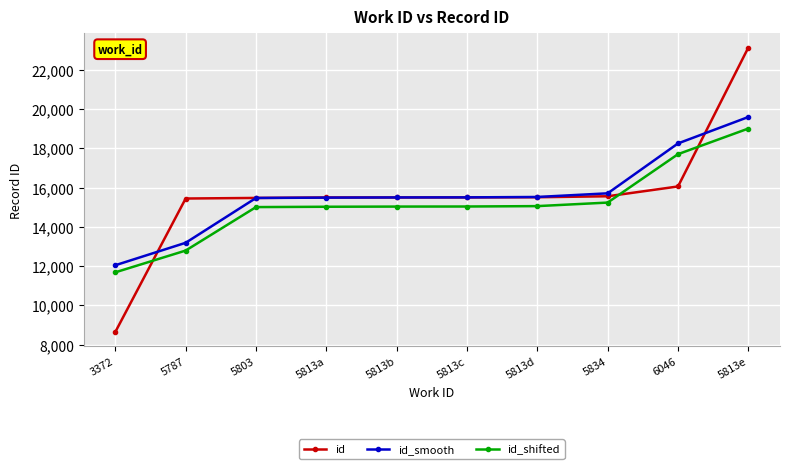

Read the id value at 5834.

15556.0